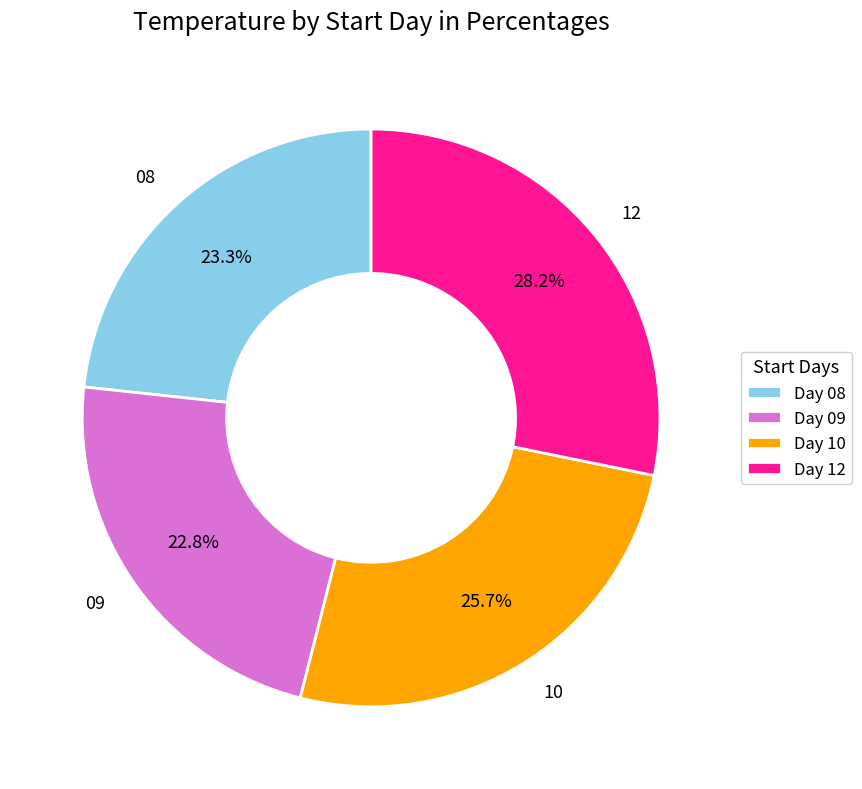

To the nearest percent, what is the average slice percentage?

25%